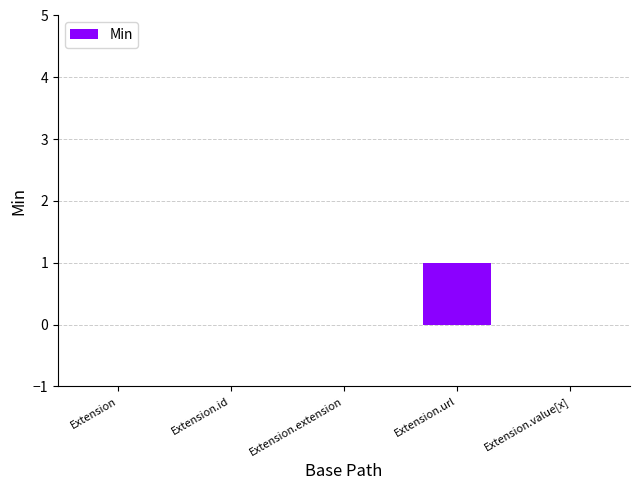

What is the change in value from Extension.extension to Extension.url?

+1